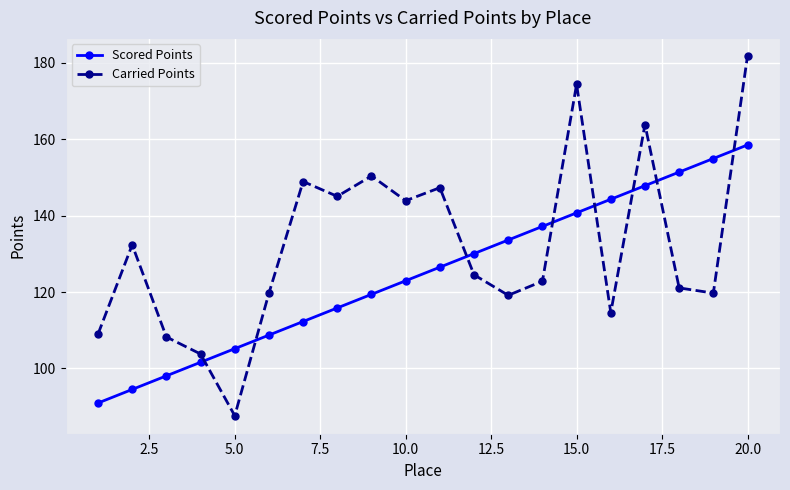

Reading right to left, list all the values displayed in this chart.

Scored Points: 158.5	155.0	151.4	147.8	144.3	140.7	137.2	133.6	130.1	126.5	123.0	119.4	115.8	112.3	108.7	105.2	101.6	98.1	94.5	91.0
Carried Points: 181.8	119.7	121.1	163.9	114.6	174.4	122.8	119.1	124.5	147.3	143.9	150.4	145.0	148.9	119.7	87.6	103.8	108.3	132.4	109.0